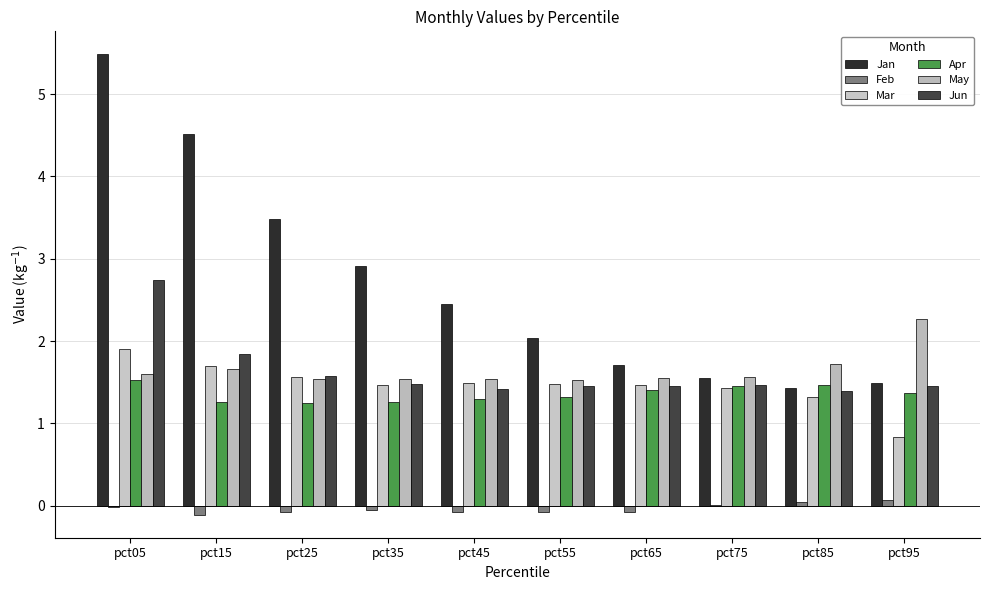

At which label is Feb closest to 0?

pct75